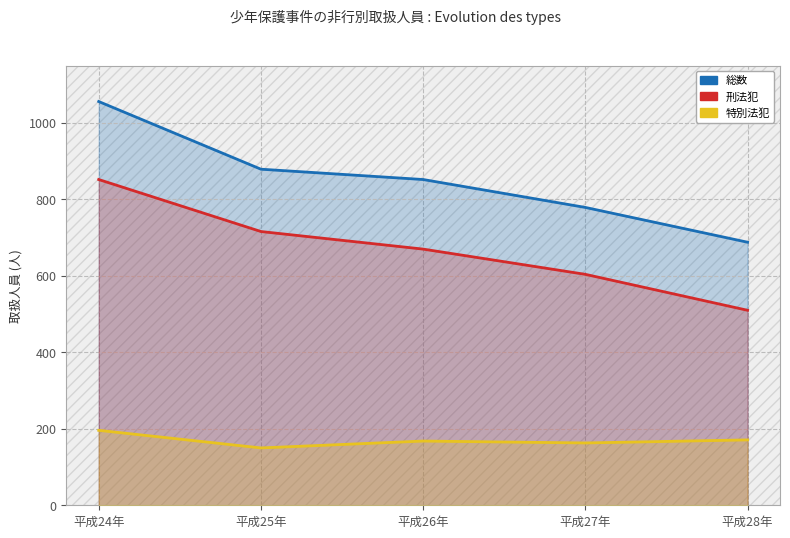

Where is 刑法犯 nearest to the value 681?

平成26年